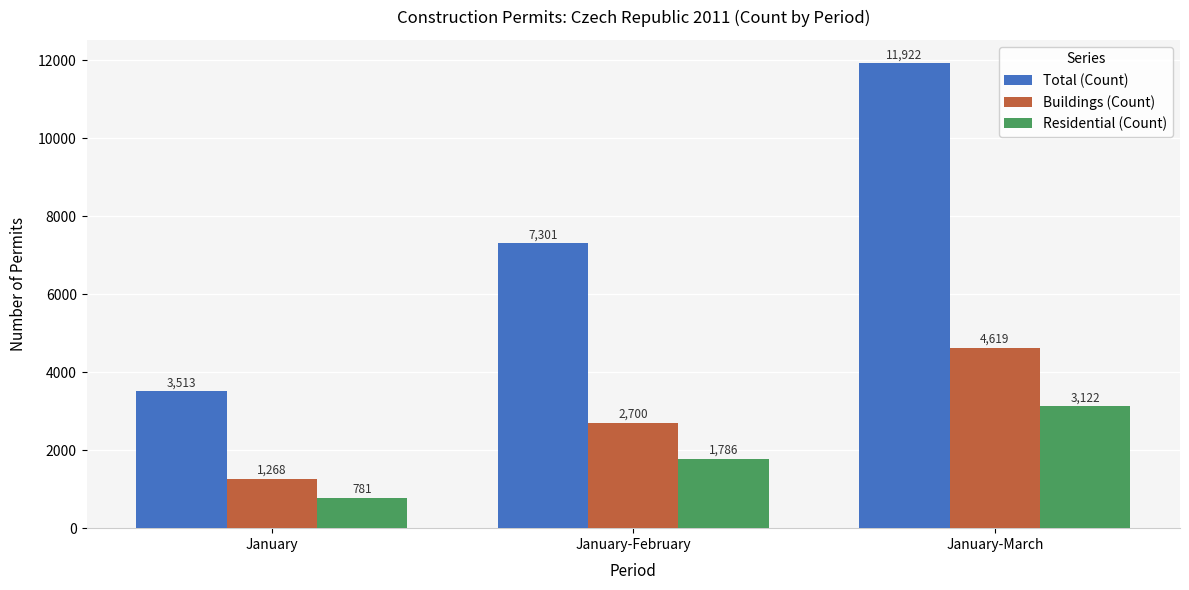

Count the Total (Count) values in the range 3513 to 11922.

3